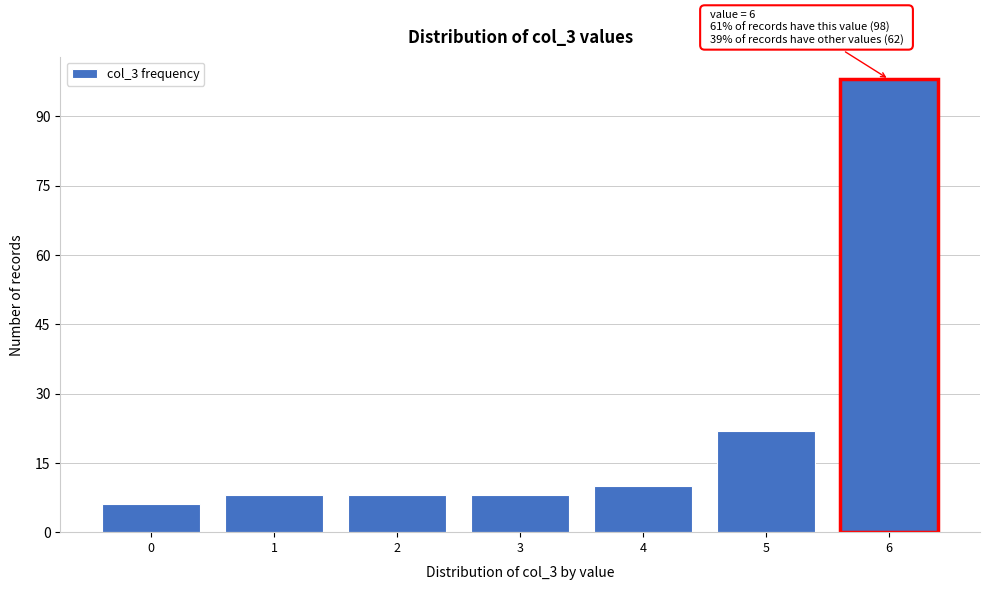

Reading left to right, transcribe all the data shown in this chart.

6	8	8	8	10	22	98